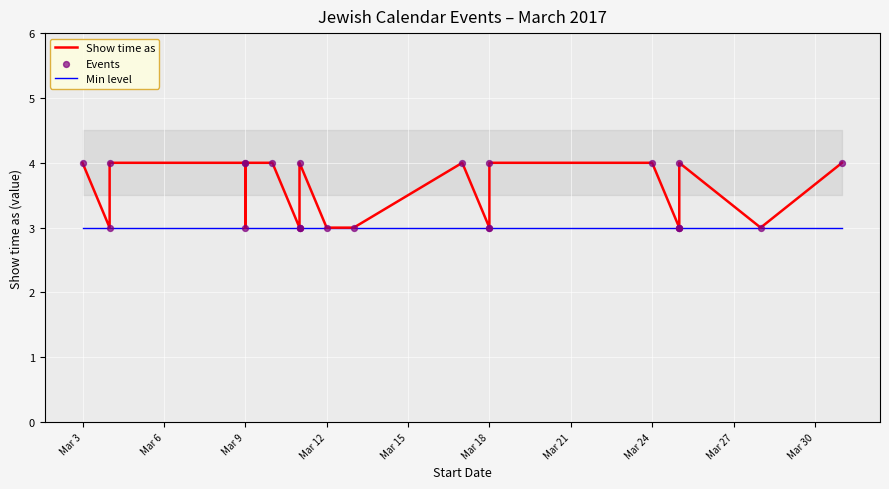

At how many categories does at least one series exceed 3?

11